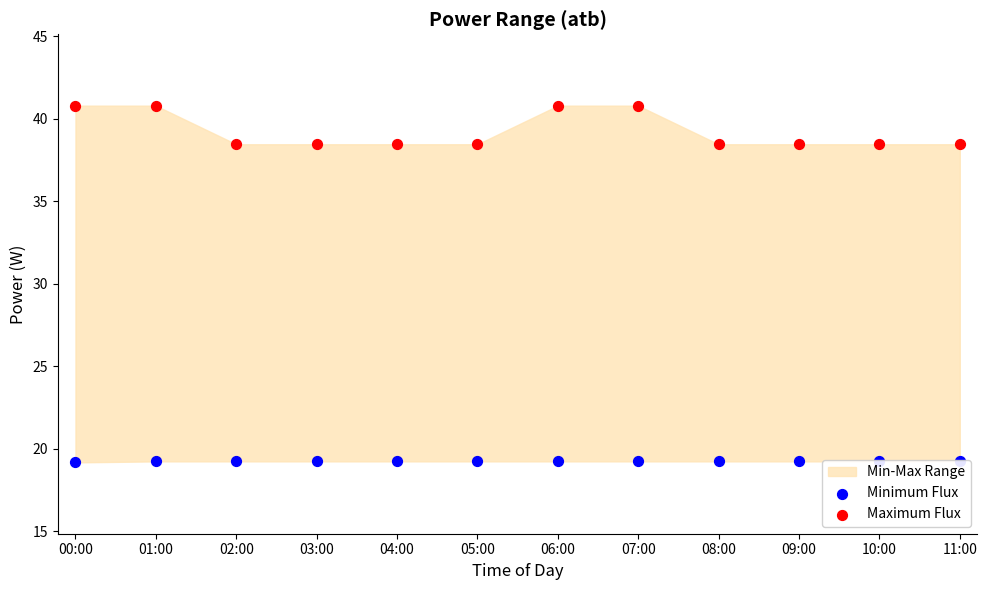

Which series reaches the maximum Y coordinate?

Maximum Flux